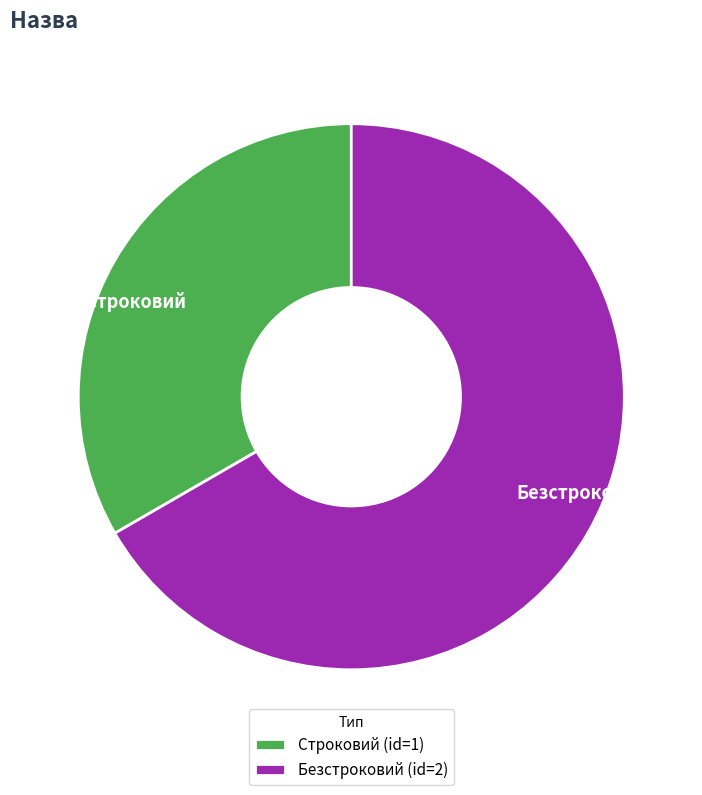

Combined, do Безстроковий and Строковий account for over 50%?

Yes